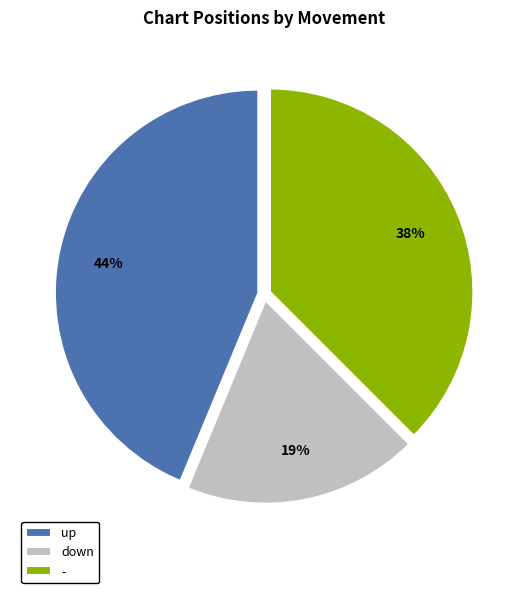

Between down and -, which is larger?

-